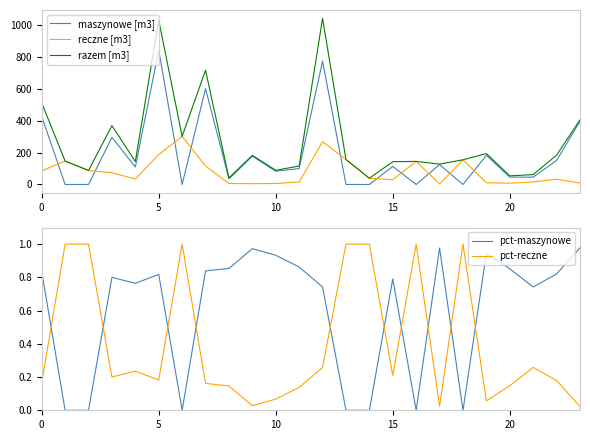

Rank the series at 16 from highest to lowest value.

reczne [m3], razem [m3], pct-reczne, maszynowe [m3], pct-maszynowe